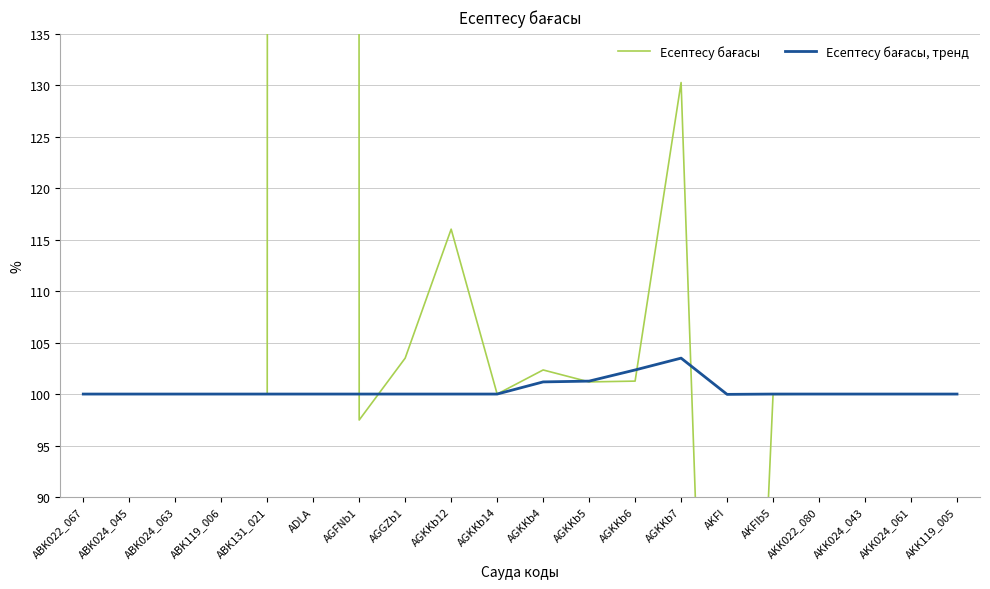

Does the chart display data point markers on the line(s)?

No